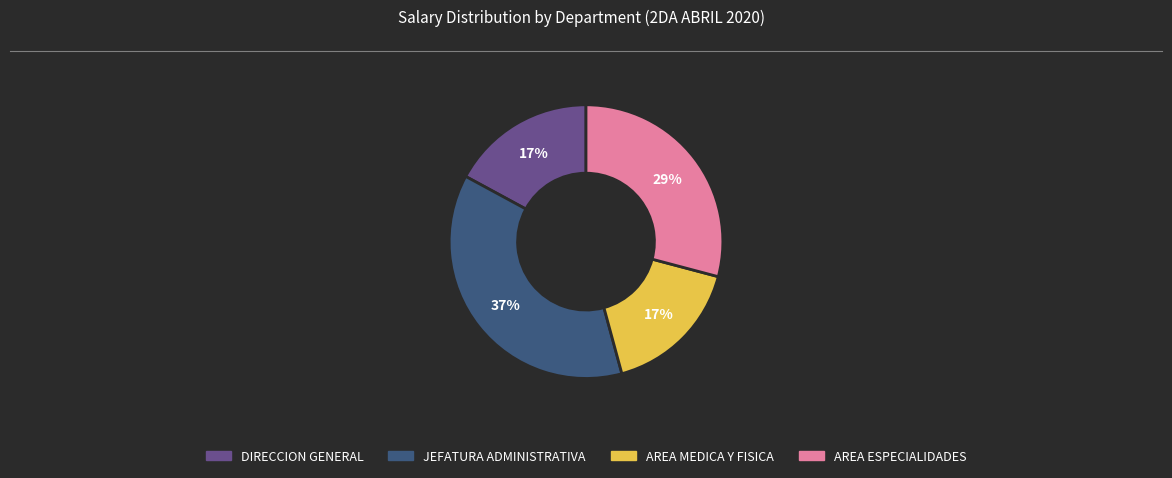

To the nearest percent, what portion does DIRECCION GENERAL represent?

17%